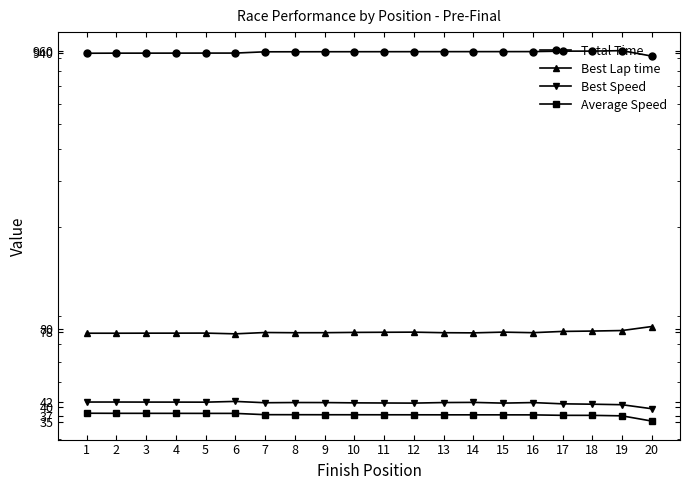

Reading left to right, list all the values displayed in this chart.

Total Time: 1=940.5	2=941.3	3=941.4	4=941.6	5=941.8	6=941.9	7=952.7	8=952.9	9=953.3	10=953.4	11=953.6	12=953.8	13=954.0	14=954.1	15=954.2	16=954.4	17=958.3	18=958.5	19=962.7	20=916.9
Best Lap time: 1=77.4	2=77.4	3=77.4	4=77.4	5=77.5	6=76.9	7=77.9	8=77.7	9=77.7	10=77.9	11=78.0	12=78.1	13=77.7	14=77.6	15=78.1	16=77.7	17=78.6	18=78.9	19=79.2	20=82.1
Best Speed: 1=41.9	2=41.9	3=41.9	4=41.8	5=41.8	6=42.1	7=41.6	8=41.7	9=41.7	10=41.6	11=41.5	12=41.5	13=41.7	14=41.7	15=41.5	16=41.7	17=41.2	18=41.1	19=40.9	20=39.4
Average Speed: 1=37.9	2=37.9	3=37.9	4=37.9	5=37.8	6=37.8	7=37.4	8=37.4	9=37.4	10=37.4	11=37.4	12=37.4	13=37.4	14=37.4	15=37.4	16=37.3	17=37.2	18=37.2	19=37.0	20=35.3